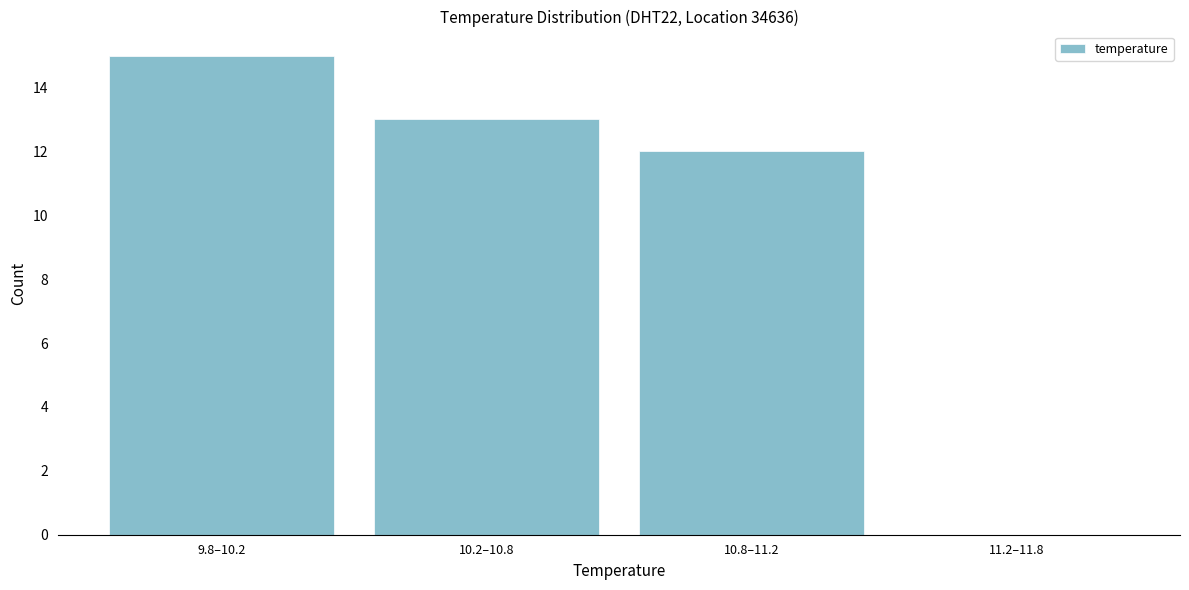

Reading right to left, what are all the values shown in this chart?

11.2–11.8=0	10.8–11.2=12	10.2–10.8=13	9.8–10.2=15